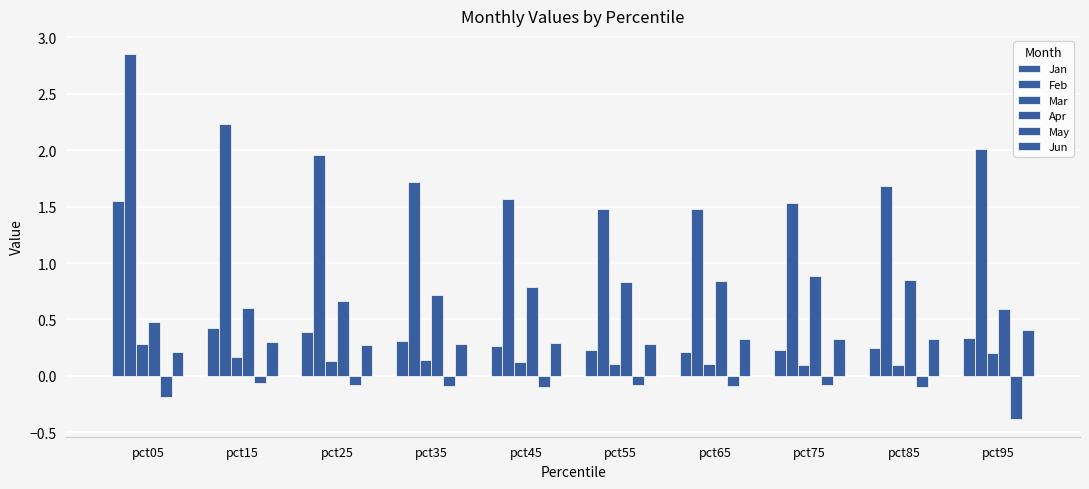

How many data points does each series have?

10